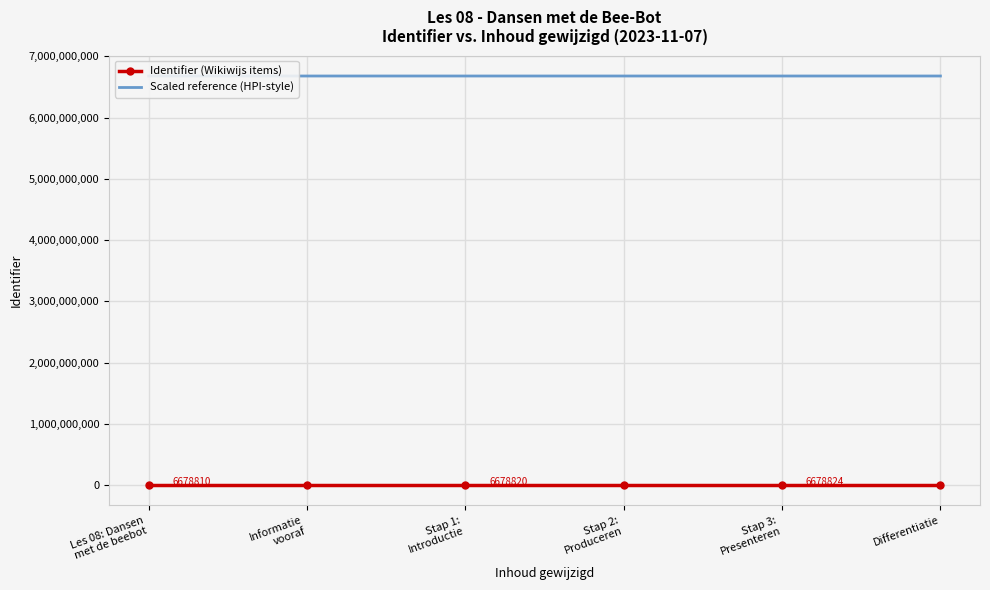

True or false: Scaled reference (HPI-style) has a value of 10940718779 at Stap 1:
Introductie.

False